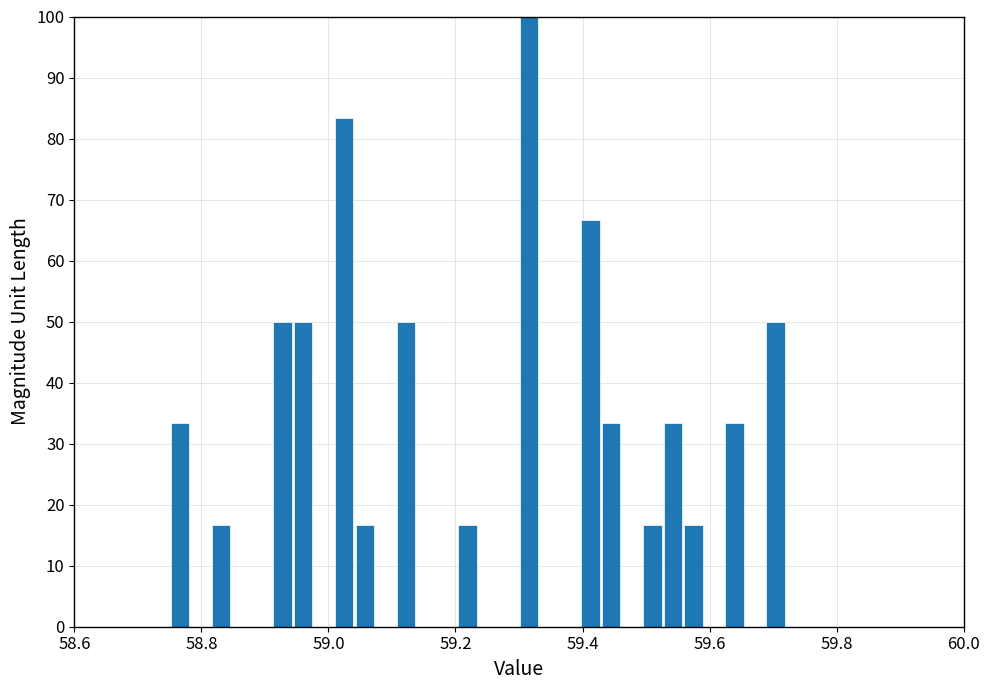

Read against the x-axis, roughly where is the centre of the tallest bar?

59.32